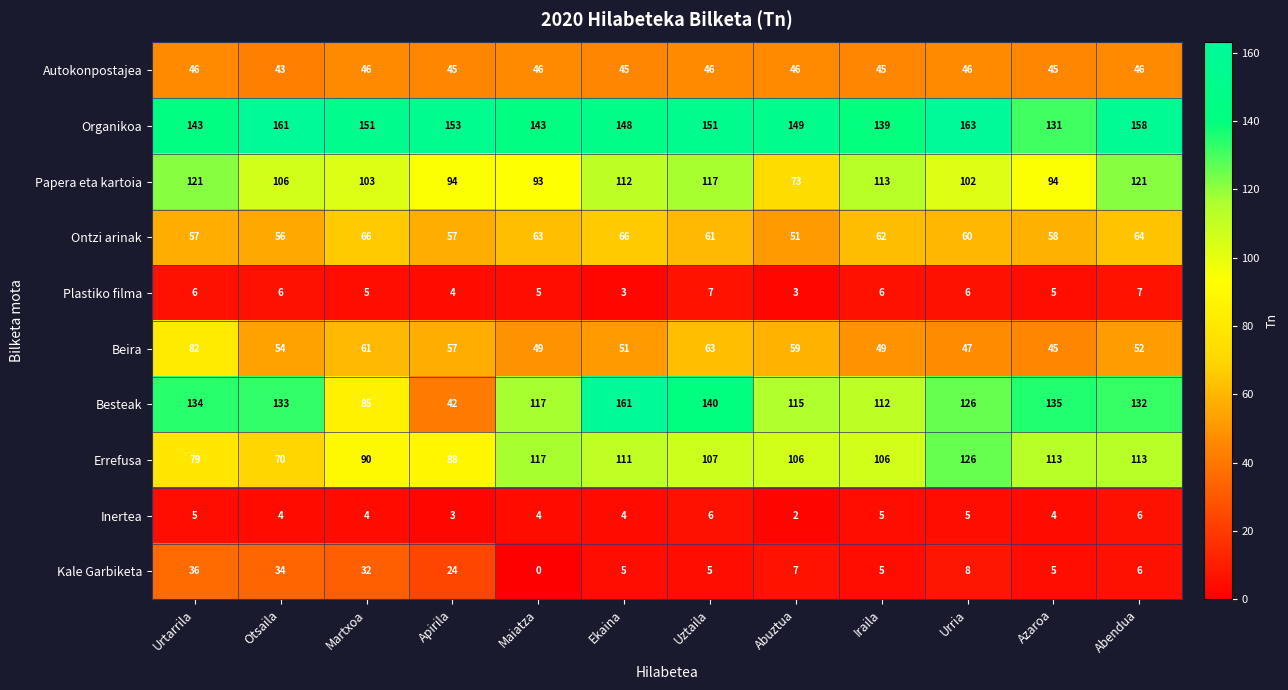

How many values in the Errefusa series are below 107?

6